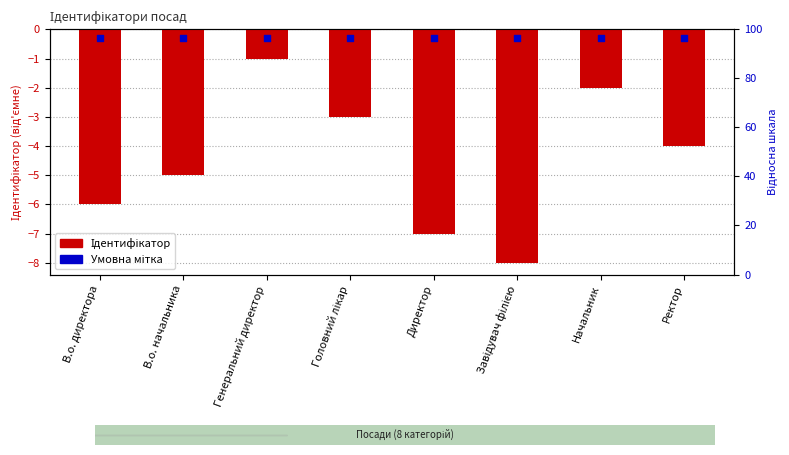

Is the value of Умовна мітка at Головний лікар greater than the value of Ідентифікатор at Директор?

Yes